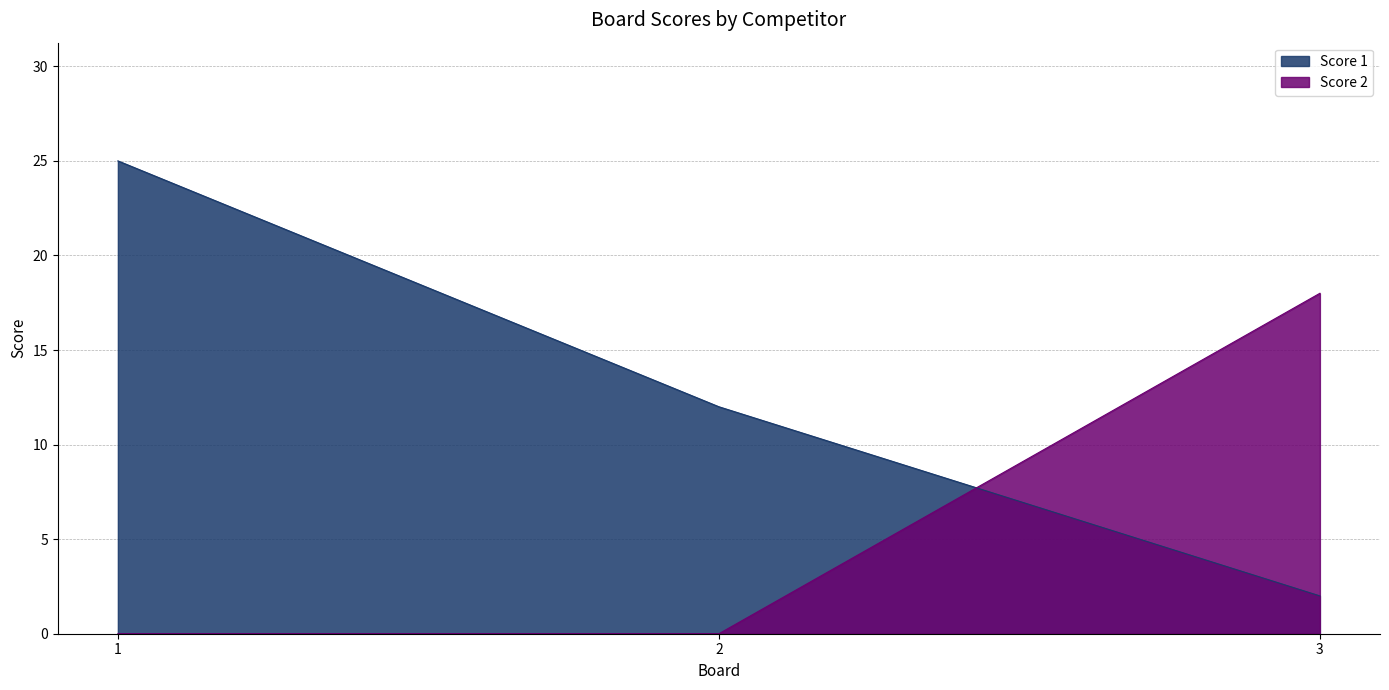

At which label does Score 2 reach its minimum?

1